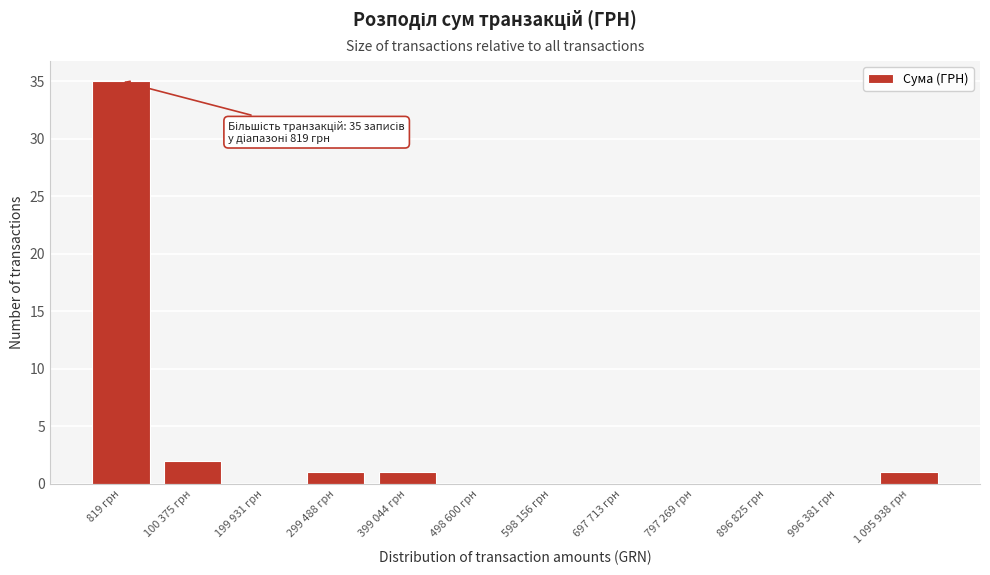

Reading right to left, list all the values displayed in this chart.

1 095 938 грн=1	996 381 грн=0	896 825 грн=0	797 269 грн=0	697 713 грн=0	598 156 грн=0	498 600 грн=0	399 044 грн=1	299 488 грн=1	199 931 грн=0	100 375 грн=2	819 грн=35